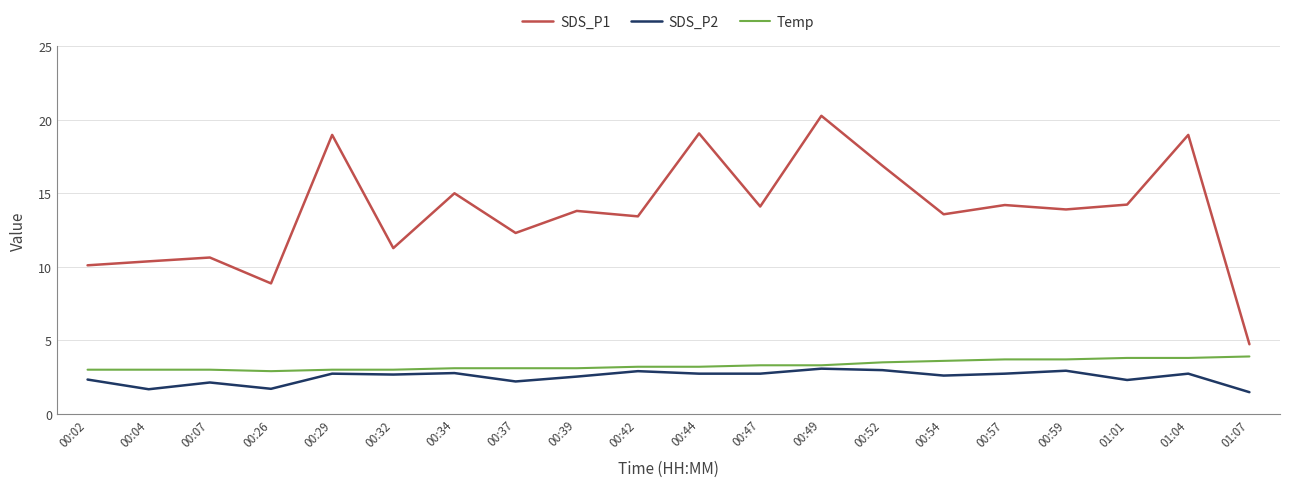

What position from the right is 00:32?

15